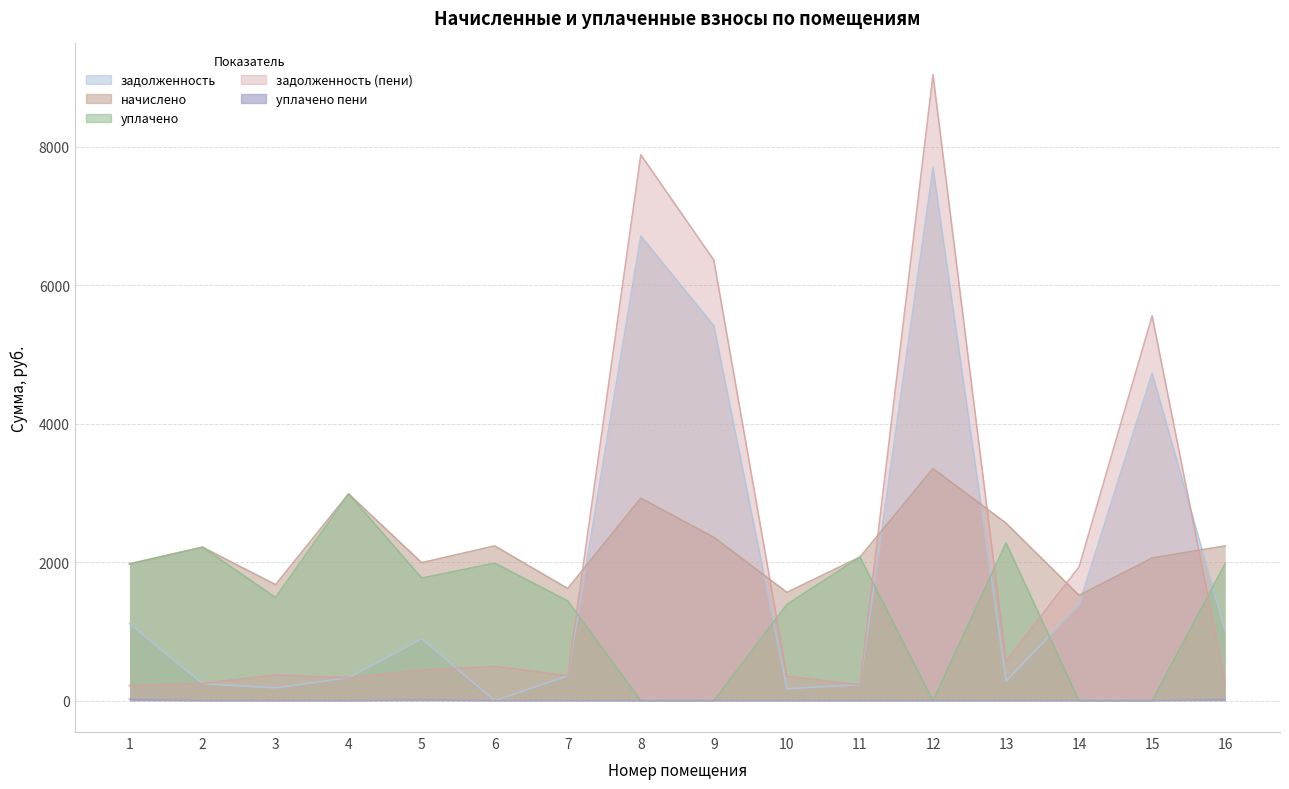

How many data points in начислено are less than 2216?

8